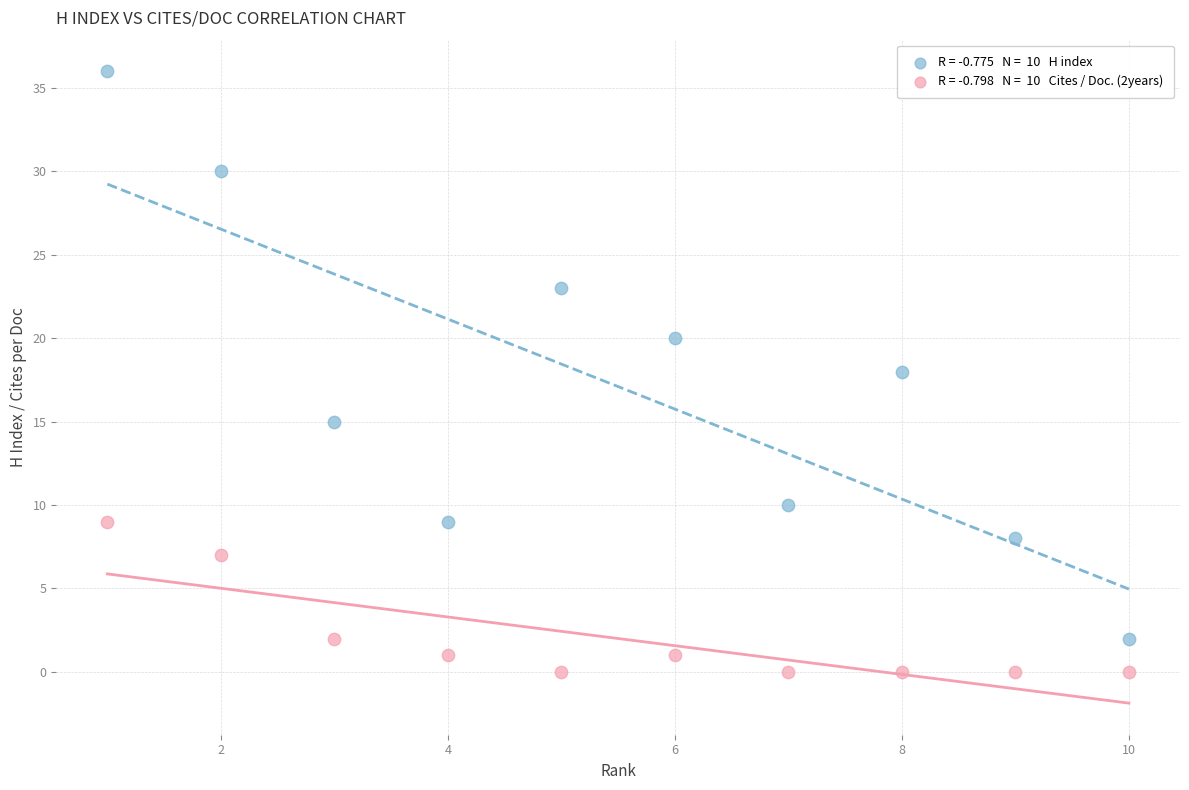

Across all data points, what is the range of Y values (max minus min)?

36